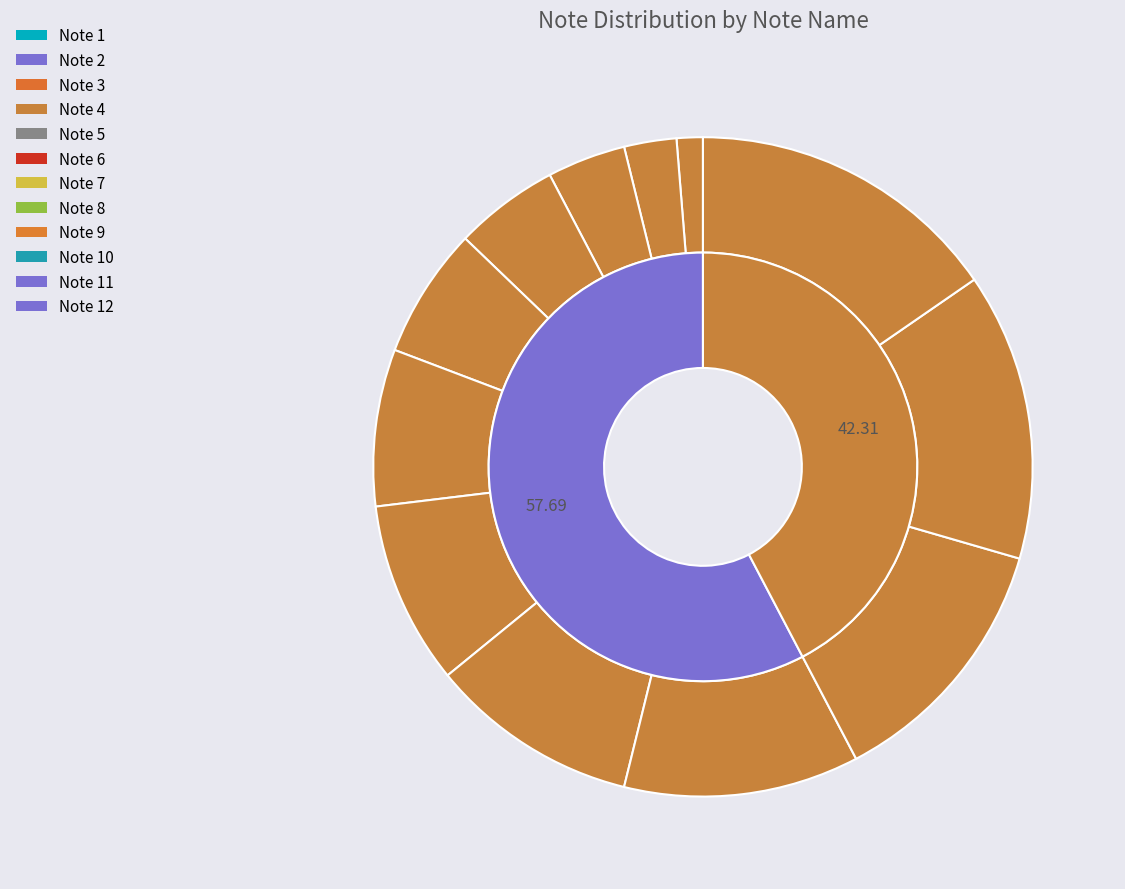

The Note 3 slice represents 4% of the pie. True or false?

True